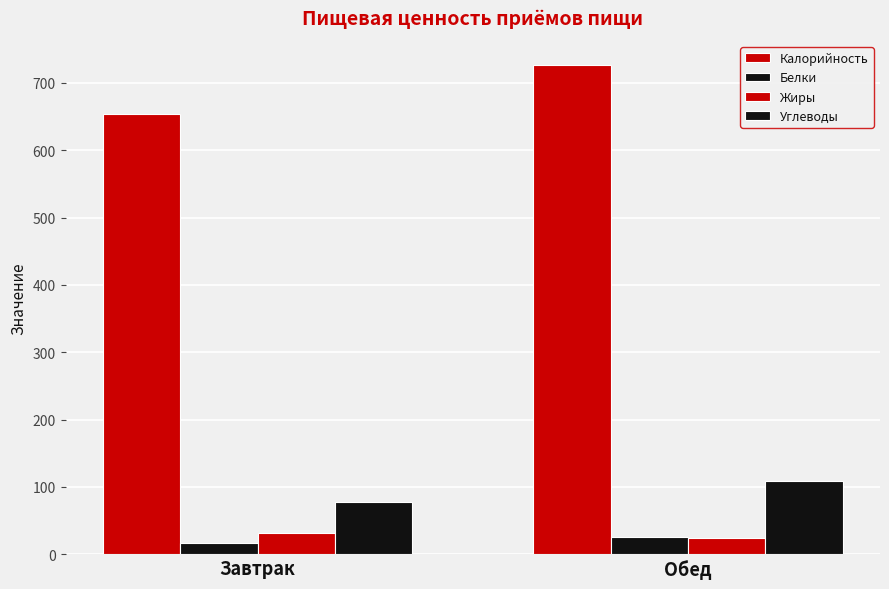

Reading left to right, extract all data points from this chart.

Калорийность: 654.1	726.0
Белки: 17.0	25.6
Жиры: 30.8	24.4
Углеводы: 77.2	108.9